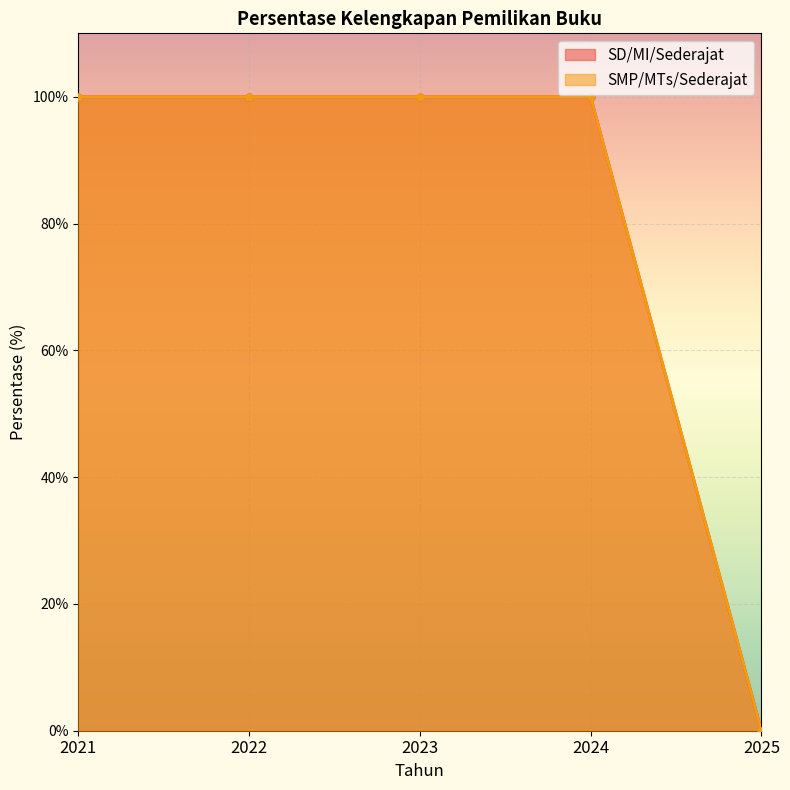

How many values in SD/MI/Sederajat are above zero?

4